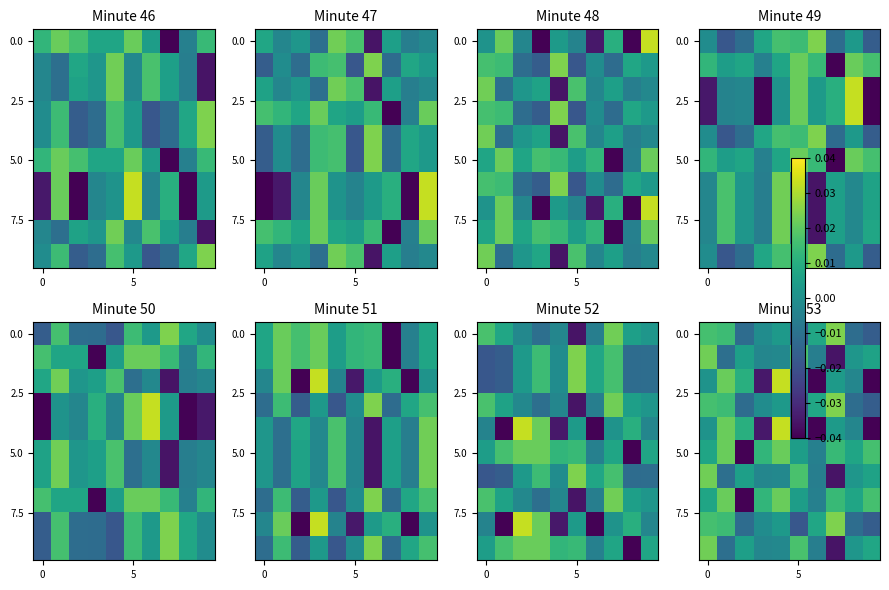

Count the number of categories in the chart.

10